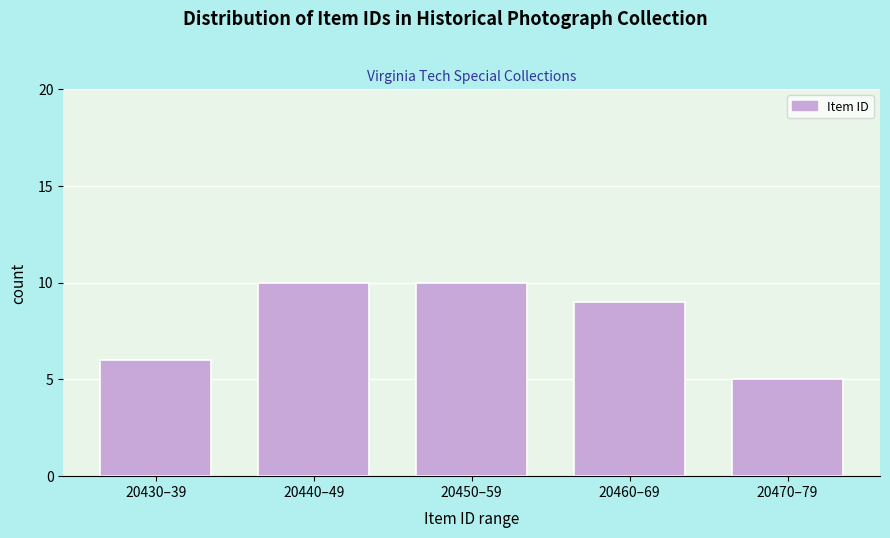

Reading right to left, list all the values displayed in this chart.

20470–79=5	20460–69=9	20450–59=10	20440–49=10	20430–39=6